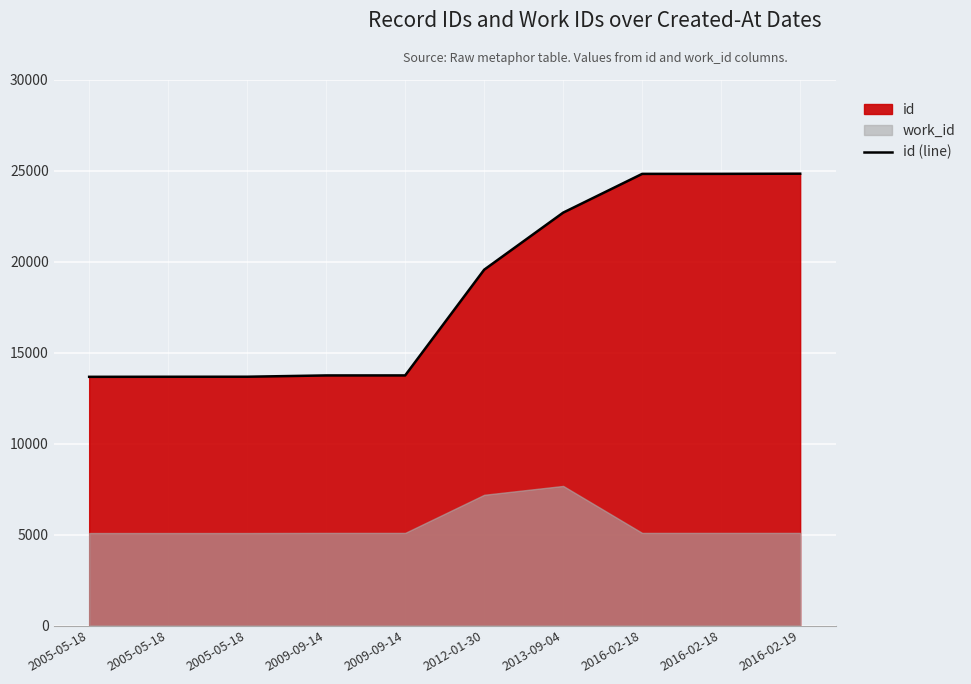

List the labels in order of value, largest first.

2016-02-19, 2016-02-18, 2016-02-18, 2013-09-04, 2012-01-30, 2009-09-14, 2009-09-14, 2005-05-18, 2005-05-18, 2005-05-18